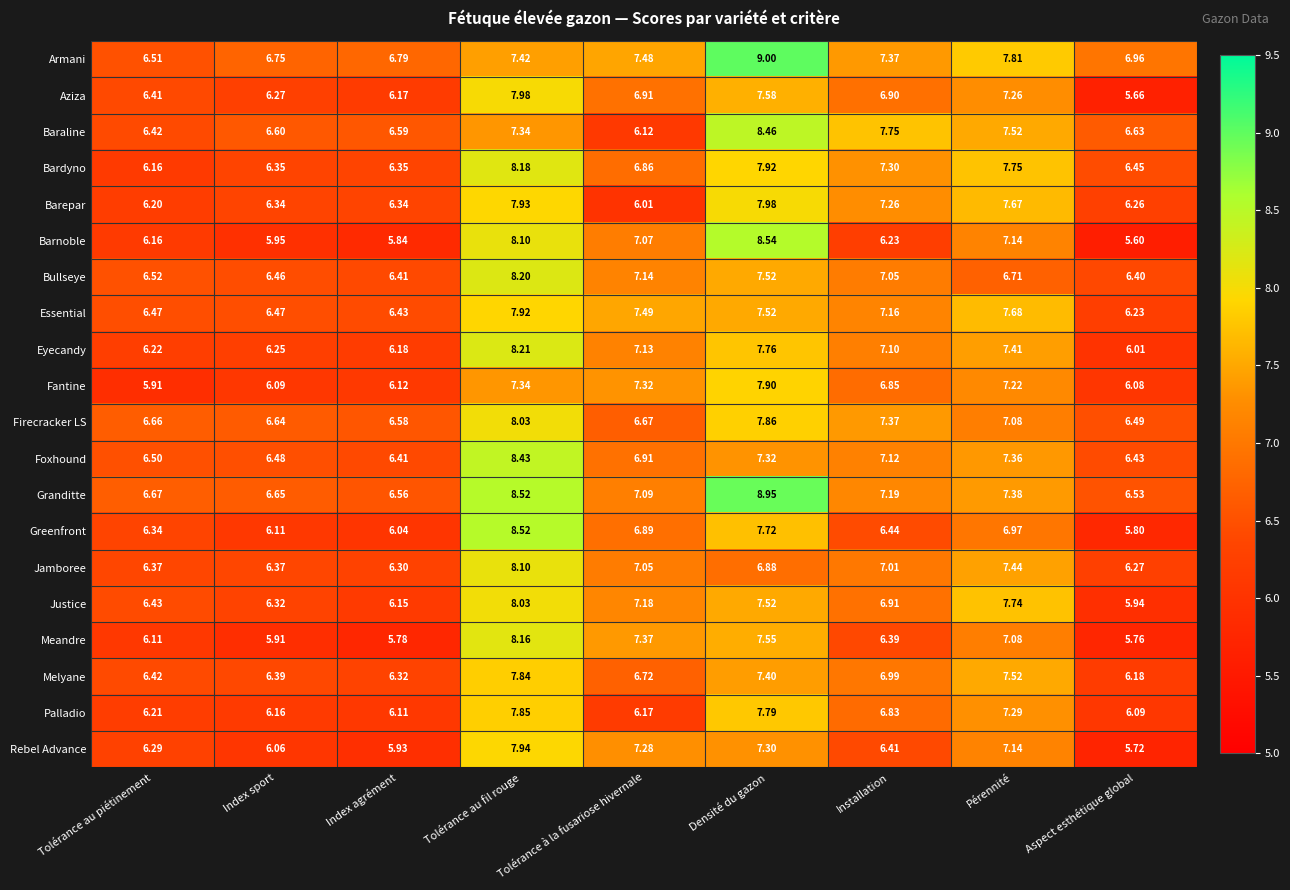

At which label does Jamboree reach its minimum?

Aspect esthétique global